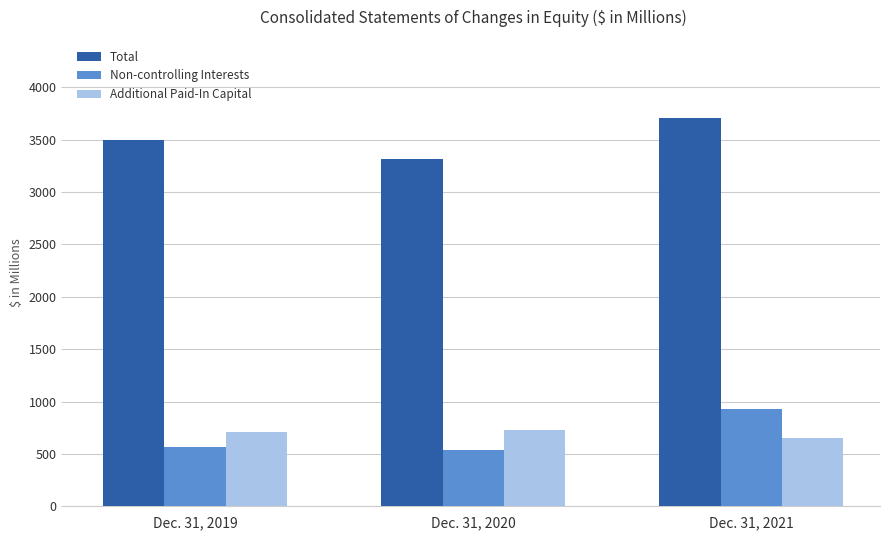

Which series has the largest total across all categories?

Total